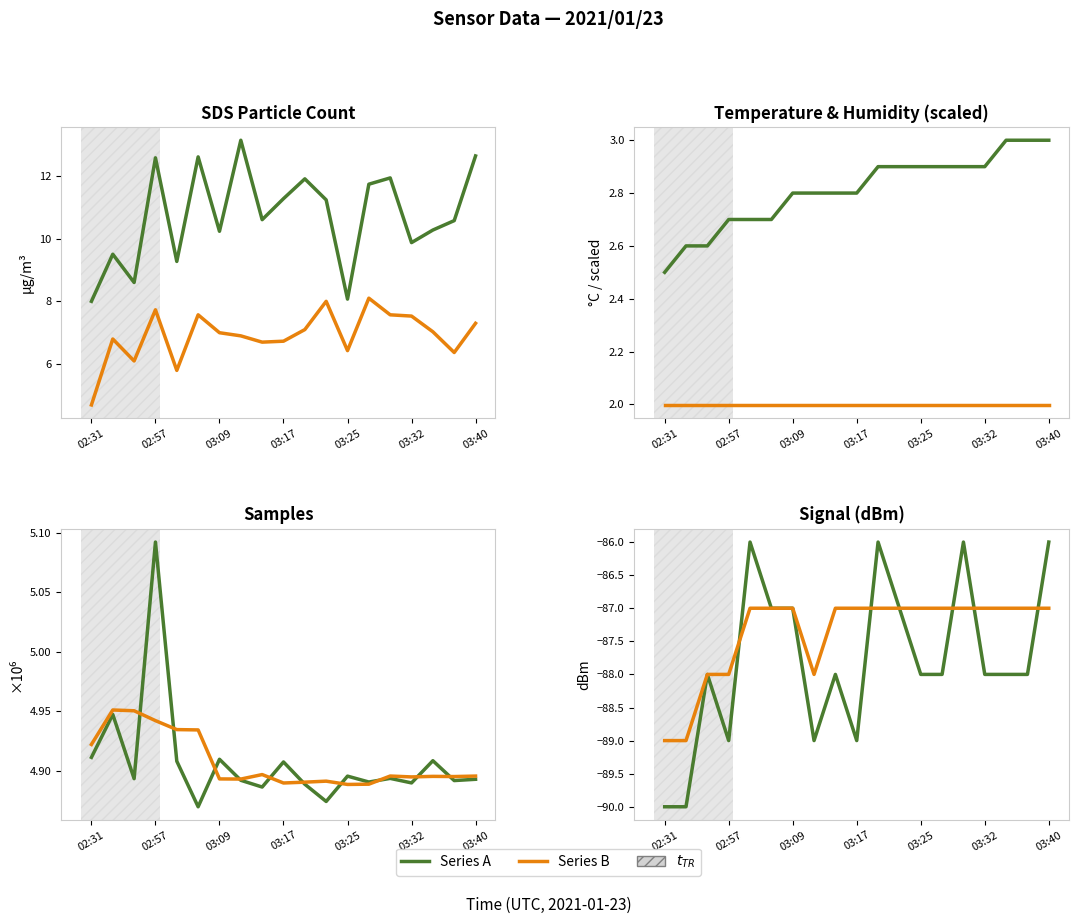

How many categories are shown in the chart?

19